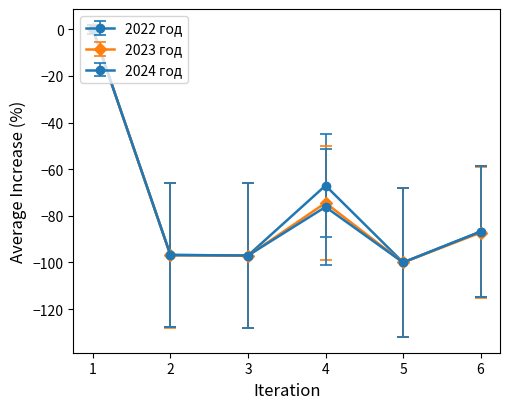

In 2024 год, how many points are higher than both neighbors (excluding endpoints)?

1